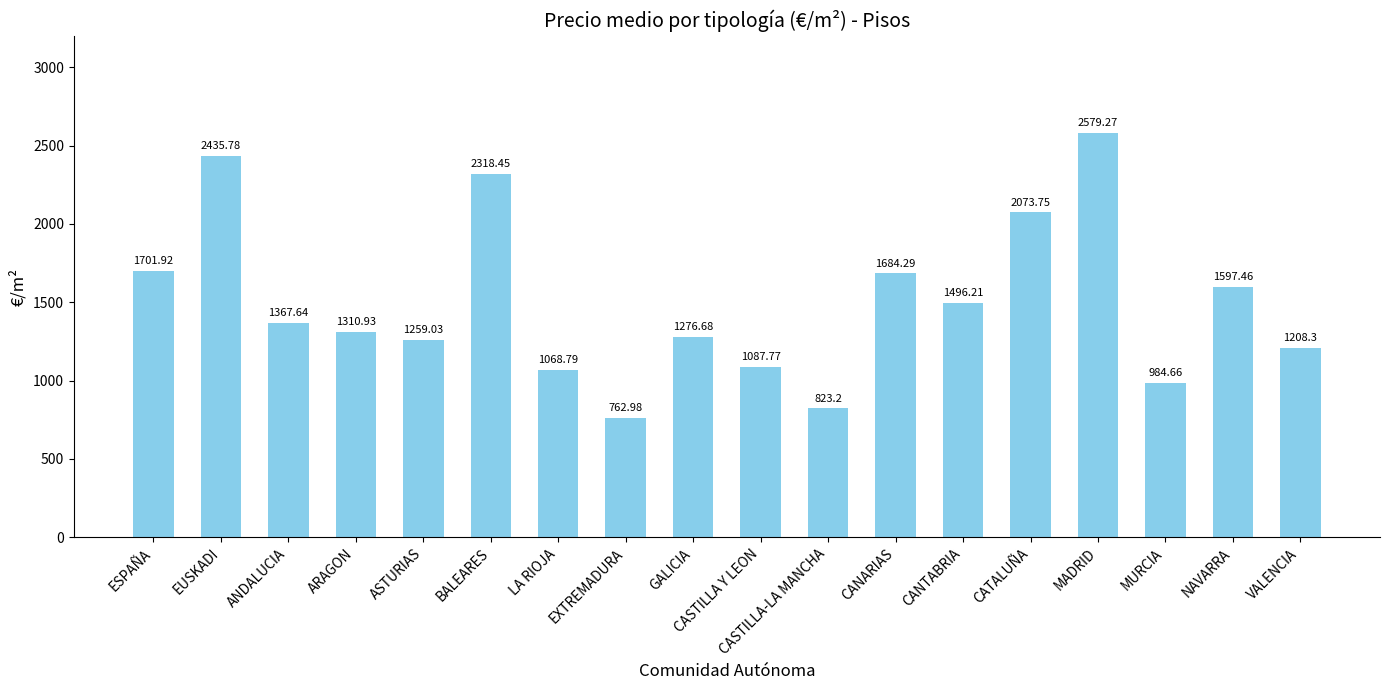

Where does the data first go above 1367?

ESPAÑA